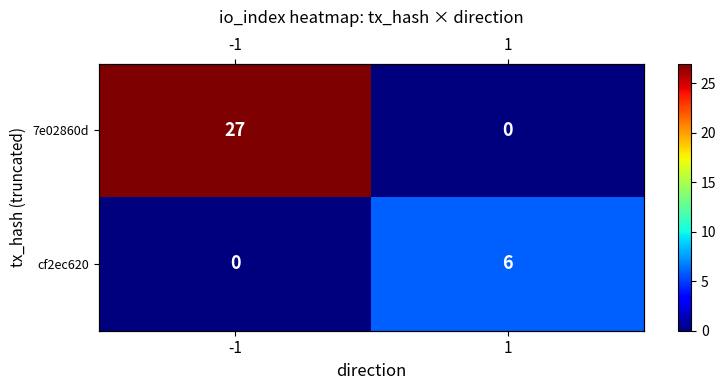

What is the difference between the maximum and minimum values in the cf2ec620 series?

6